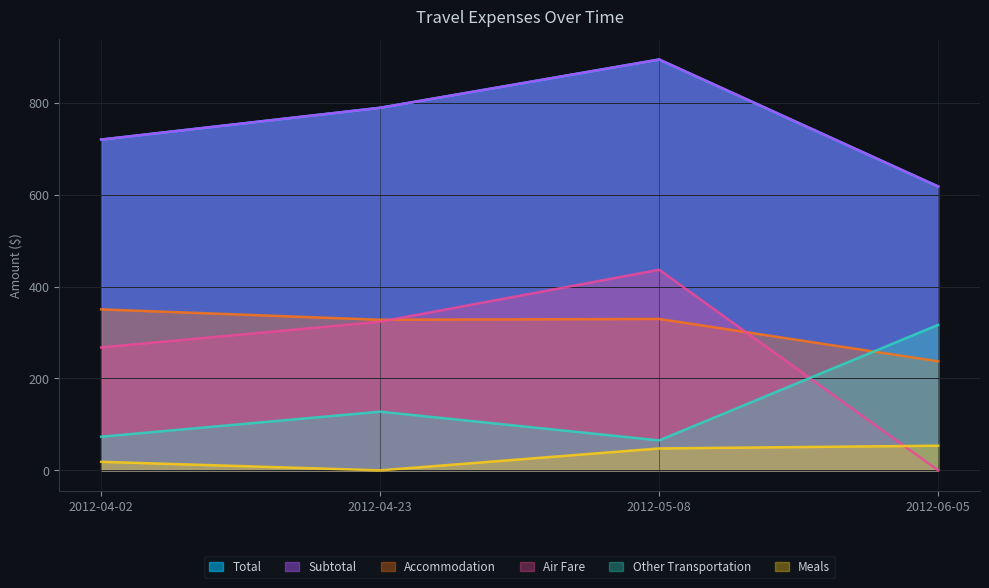

What is the average value of the Accommodation series?

311.2